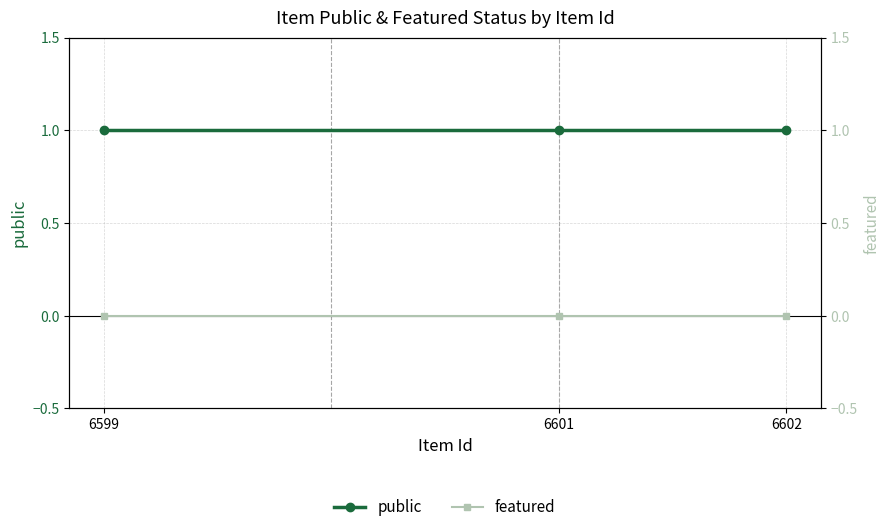

Rank the categories by public value from highest to lowest.

6599, 6601, 6602